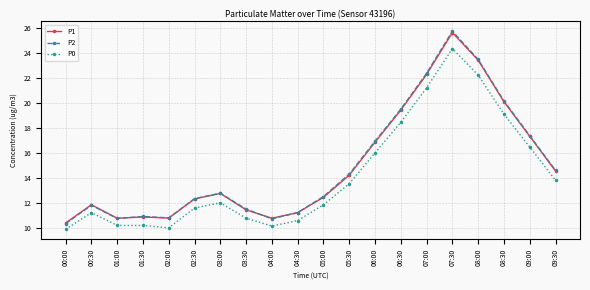

What is the greatest value displayed?

25.8